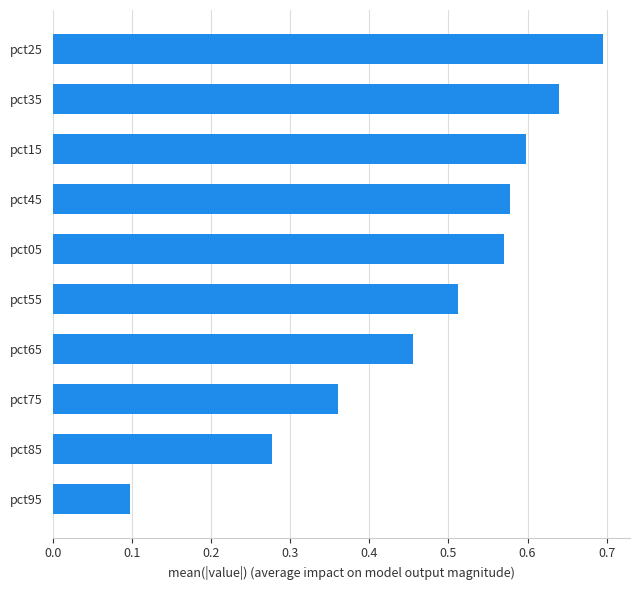

True or false: the data shows 0.6 at pct15.

True